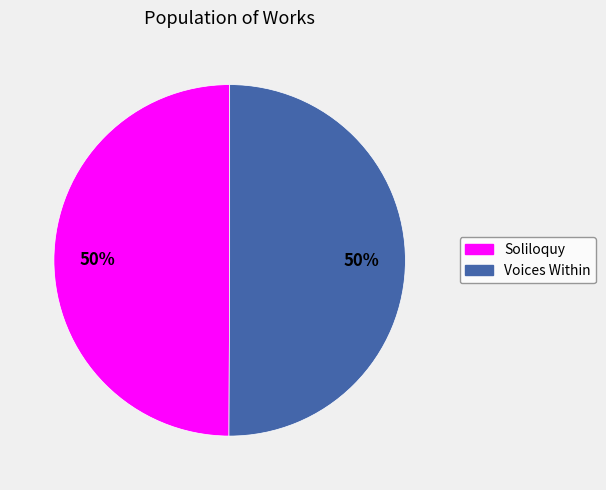

To the nearest percent, what portion does Voices Within represent?

50%